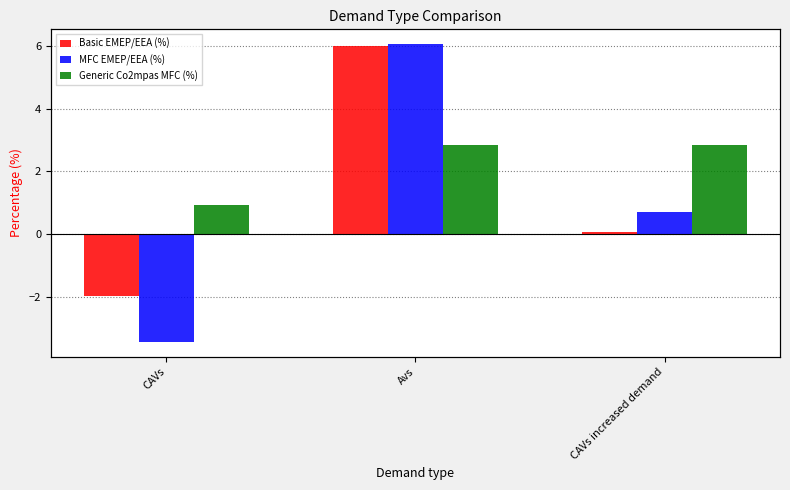

The value of Basic EMEP/EEA (%) at Avs is 6.0. True or false?

True